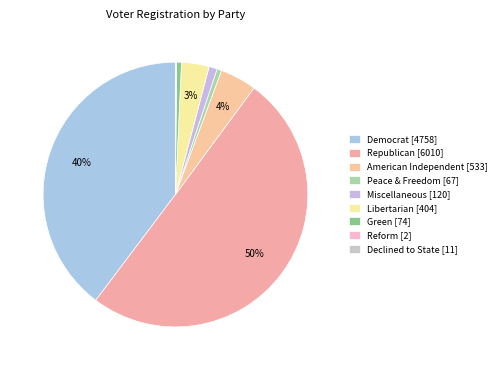

How many slices are in this pie chart?

9